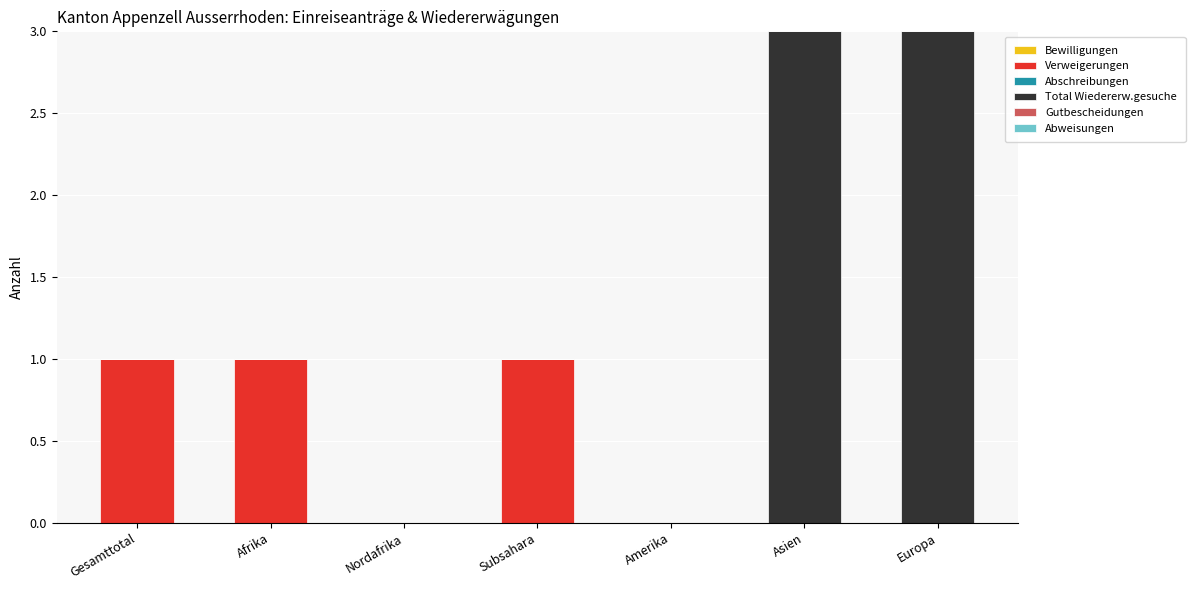

What is the sum of all Verweigerungen values?

3